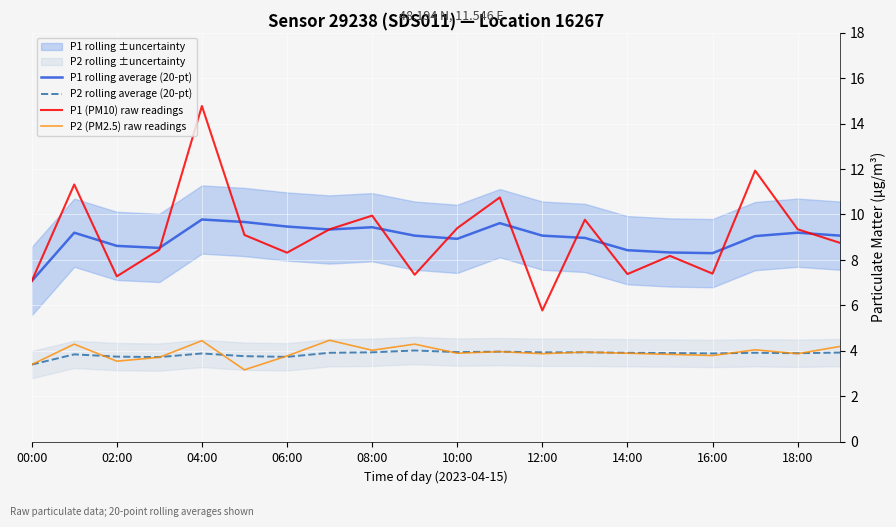

What is the lowest value of the P1 (PM10) raw readings series?

5.8